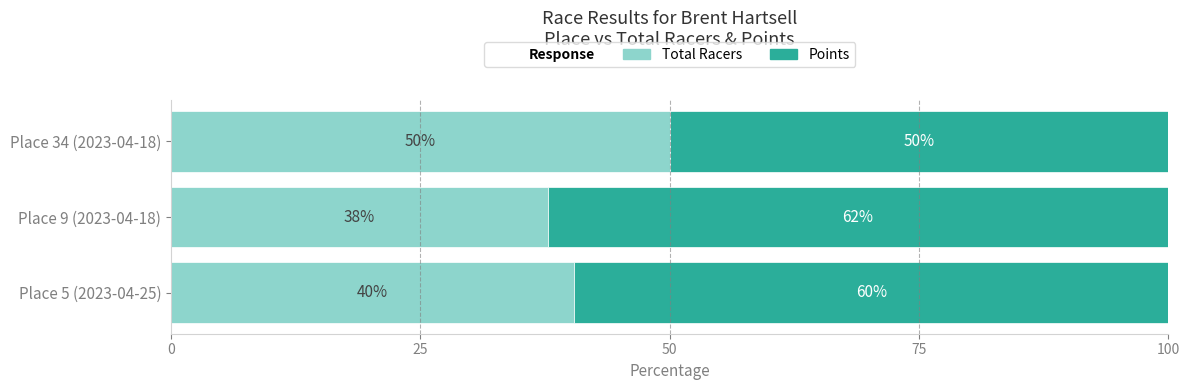

What is the total value across all series at Place 34 (2023-04-18)?

100.0